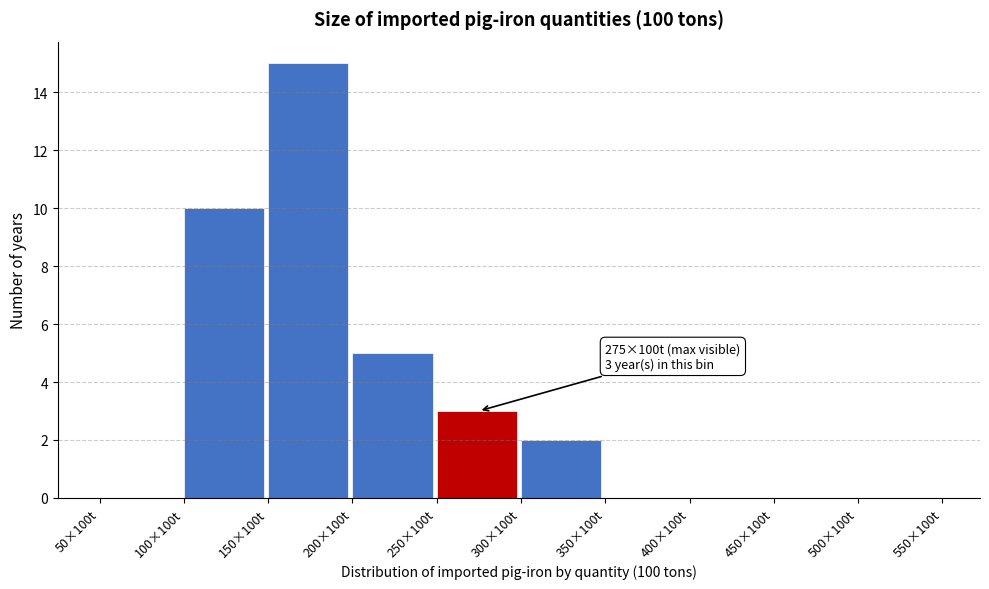

Reading left to right, what are all the values shown in this chart?

50×100t=0	100×100t=10	150×100t=15	200×100t=5	250×100t=3	300×100t=2	350×100t=0	400×100t=0	450×100t=0	500×100t=0